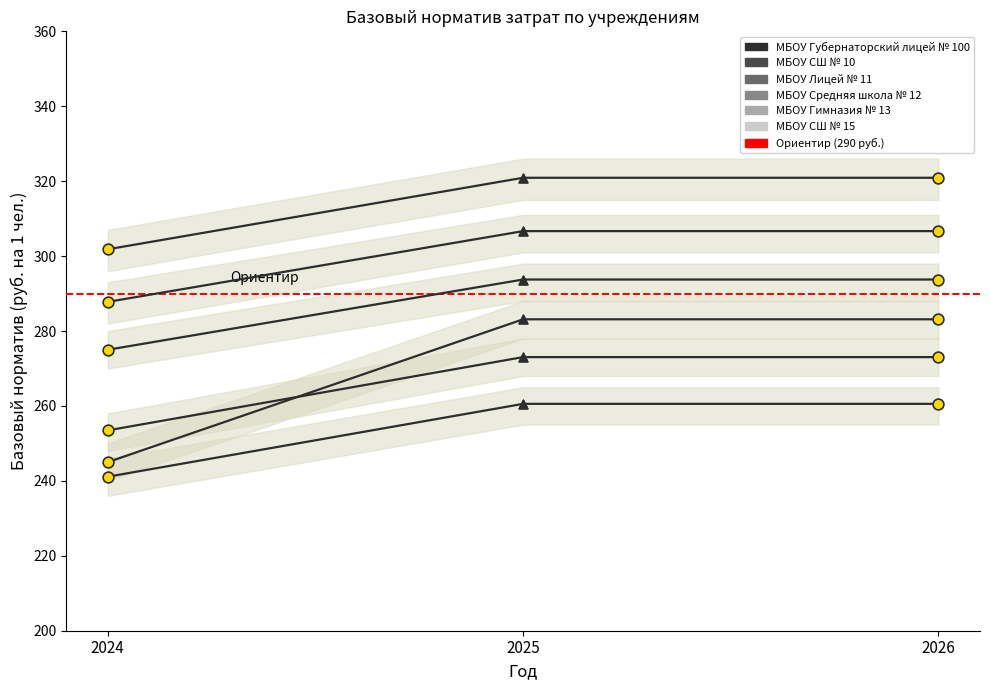

Which series contains the highest Y value?

МБОУ Губернаторский лицей № 100